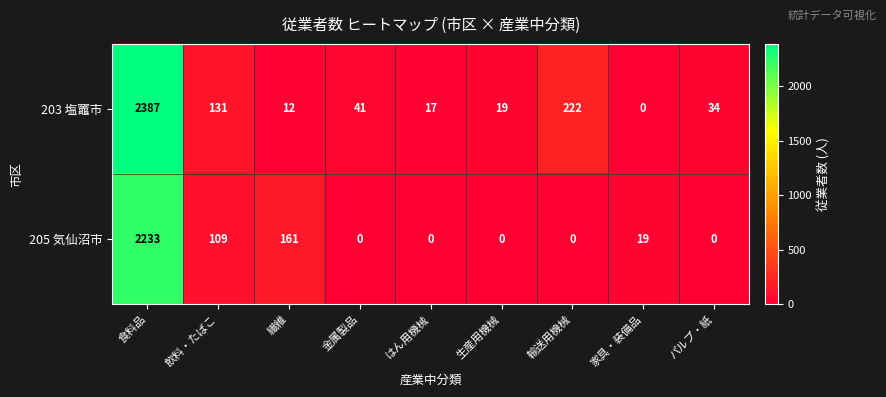

How many positive values does the 205 気仙沼市 series have?

4